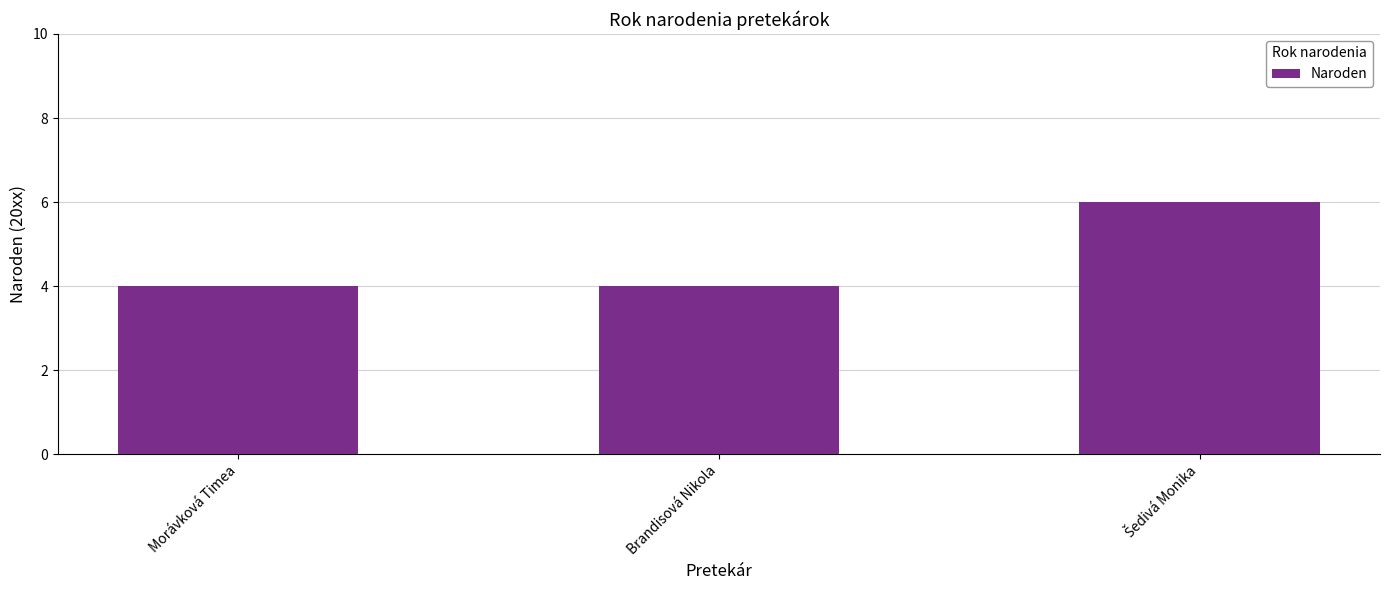

What is the approximate value at Brandisová Nikola?

4